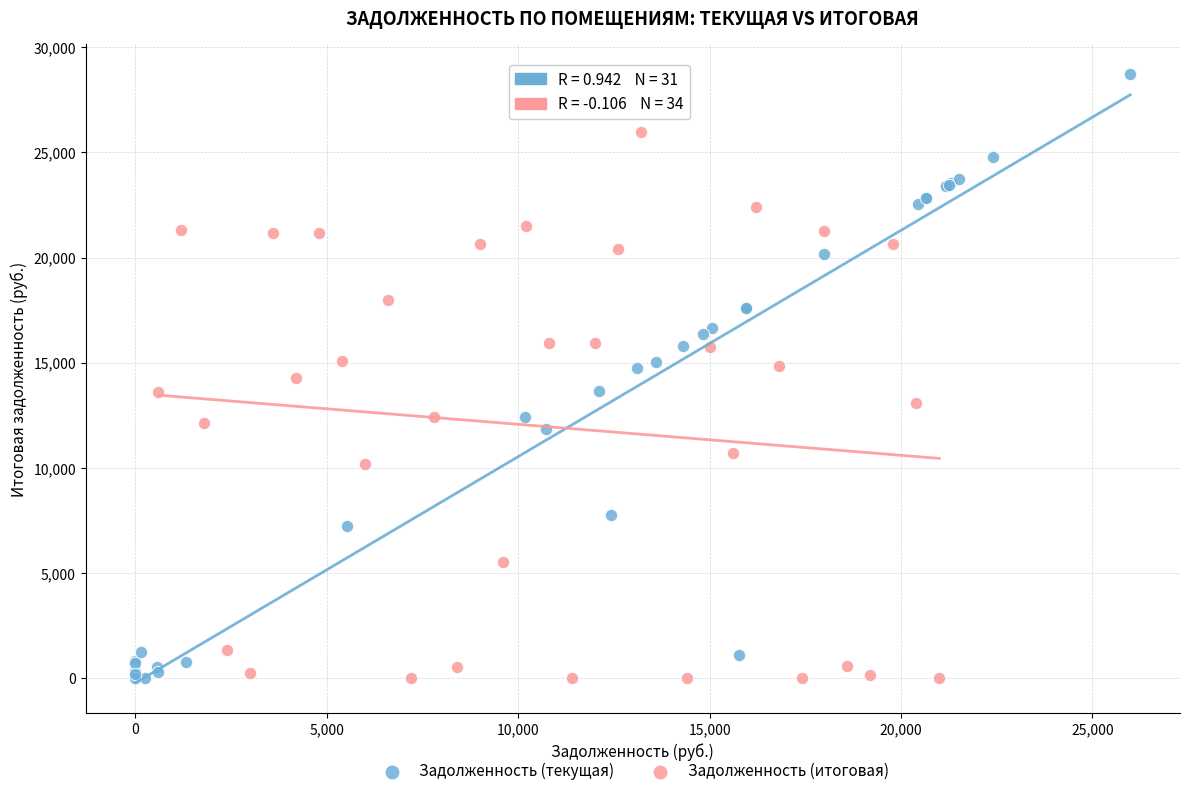

Which series contains the highest Y value?

Задолженность (текущая)